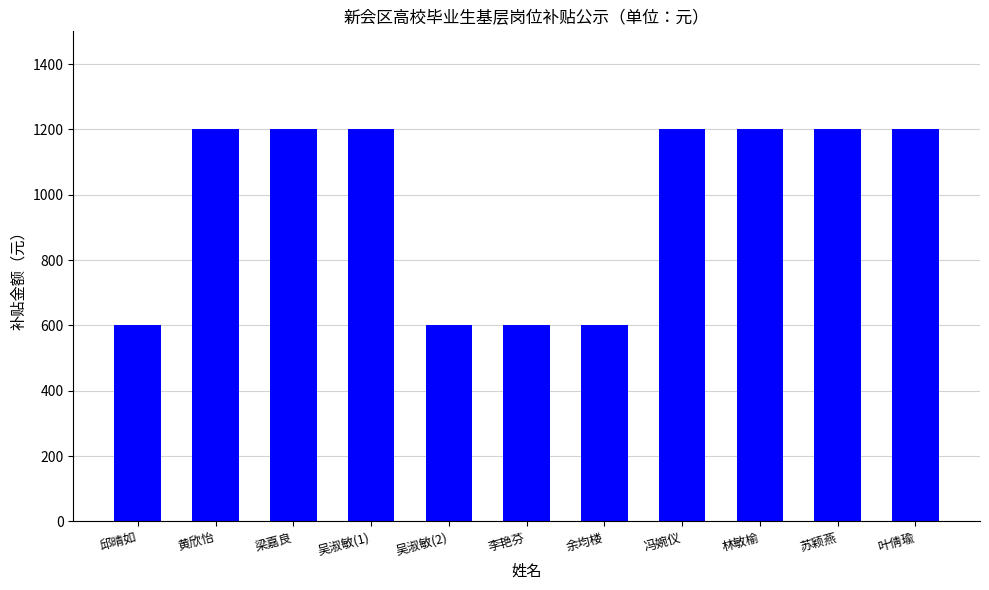

How many categories are shown in the chart?

11